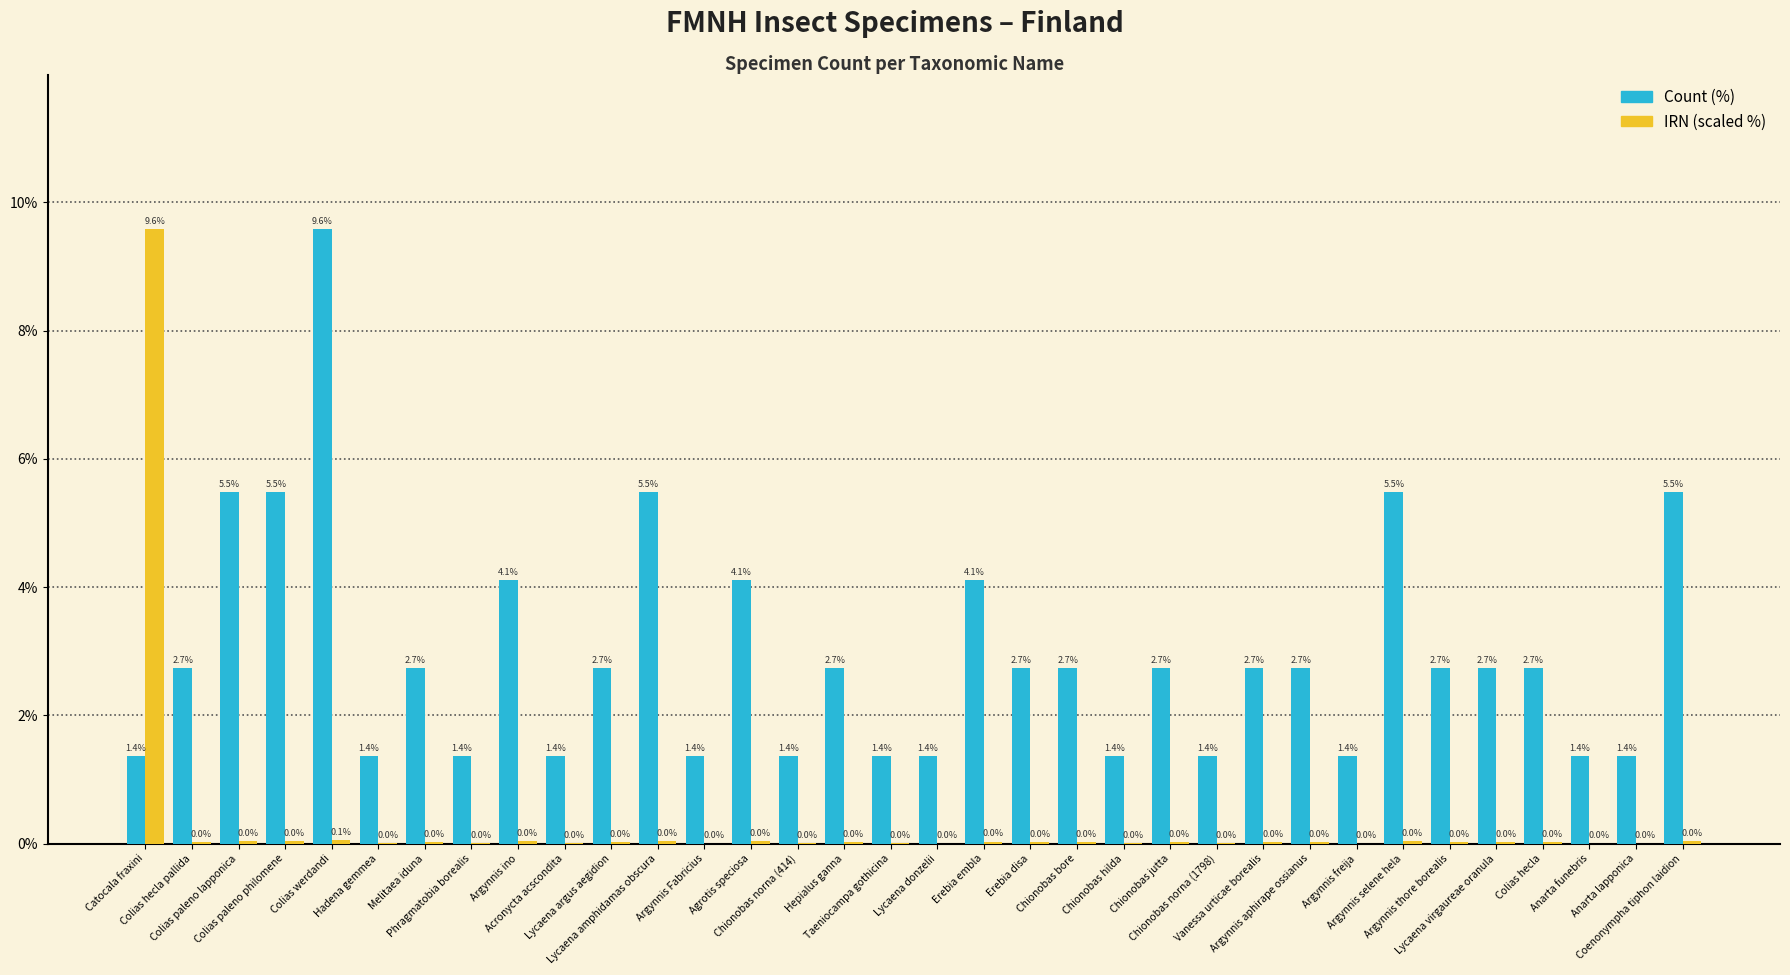

What is the sum of all Count (%) values?

100.0